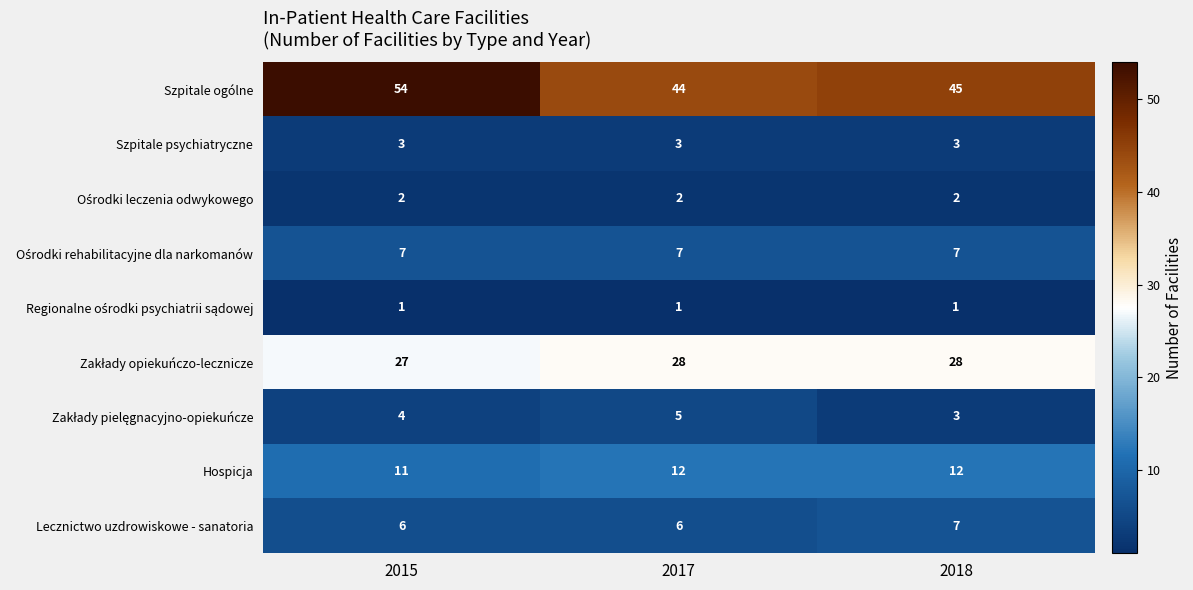

Which series has the largest total across all categories?

Szpitale ogólne